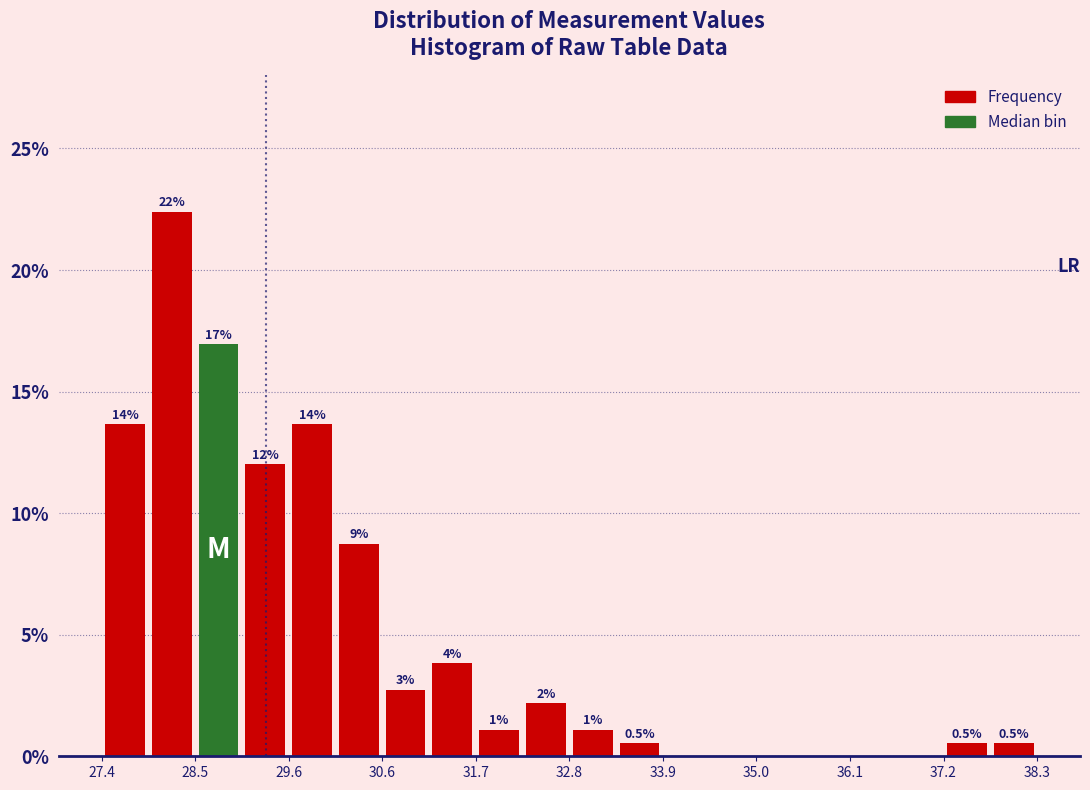

Around what value on the x-axis is the tallest bar? Give the approximate position of its centre, as read against the axis.

28.2